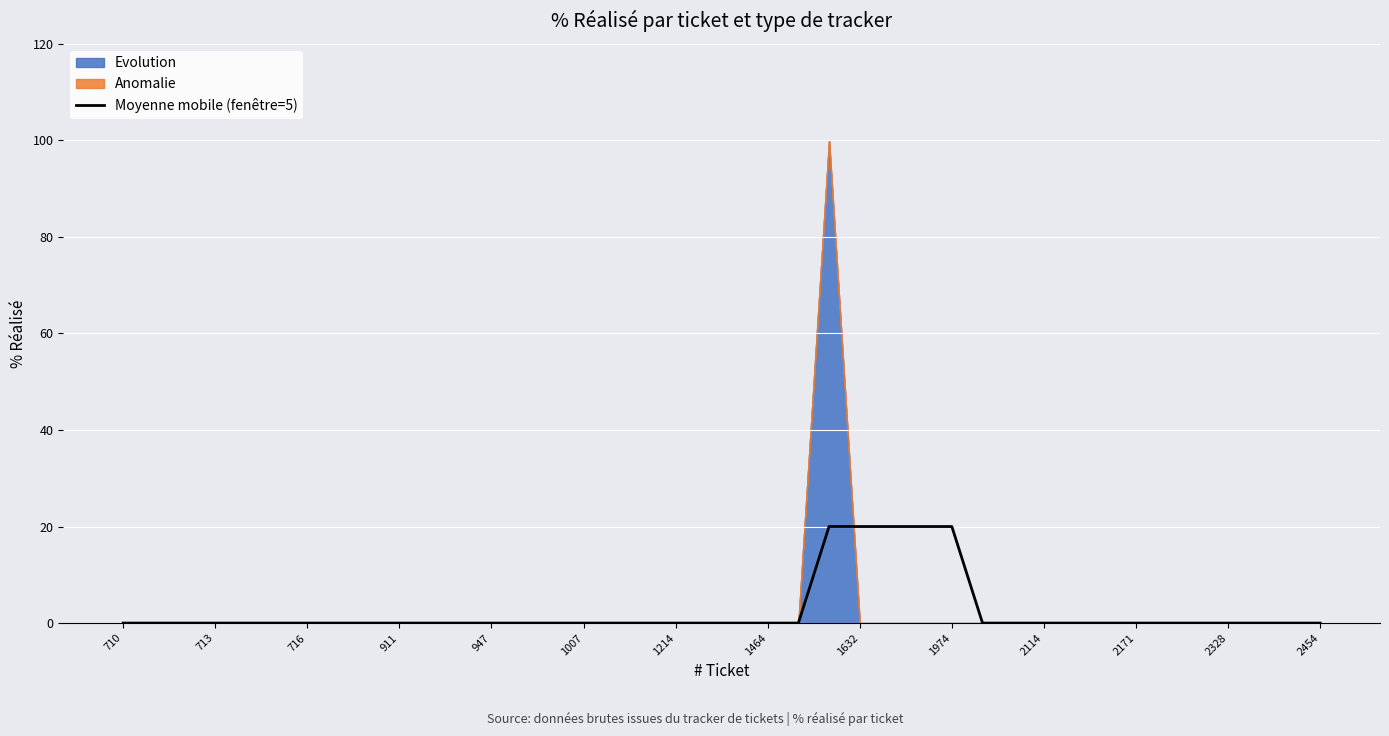

What is the highest value of the Moyenne mobile (fenêtre=5) series?

20